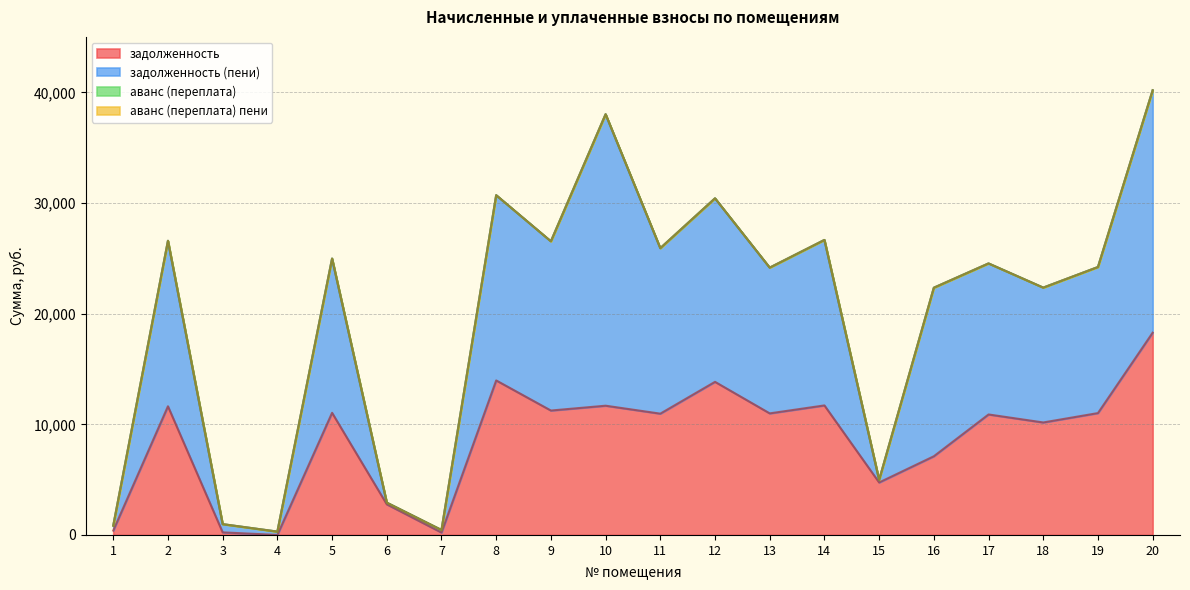

Reading left to right, transcribe all the data shown in this chart.

задолженность: 1=396.0	2=11633.0	3=233.8	4=0.2	5=11042.4	6=2769.9	7=219.7	8=13969.9	9=11247.8	10=11684.4	11=10965.4	12=13841.5	13=10991.0	14=11710.1	15=4743.4	16=7113.4	17=10892.9	18=10169.3	19=11016.7	20=18284.2
задолженность (пени): 1=841.8	2=26593.6	3=976.9	4=302.4	5=24987.1	6=2923.0	7=450.3	8=30715.9	9=26547.0	10=38034.6	11=25925.9	12=30433.5	13=24166.2	14=26670.6	15=4973.0	16=22351.0	17=24546.5	18=22359.3	19=24222.6	20=40201.6